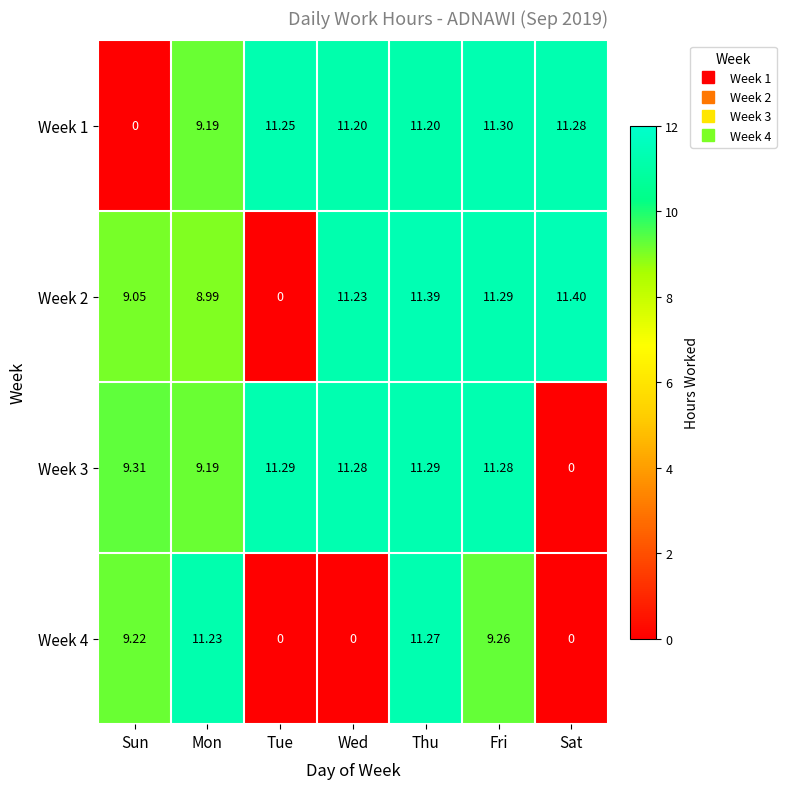

Which category has the lowest value in the Week 2 series?

Tue